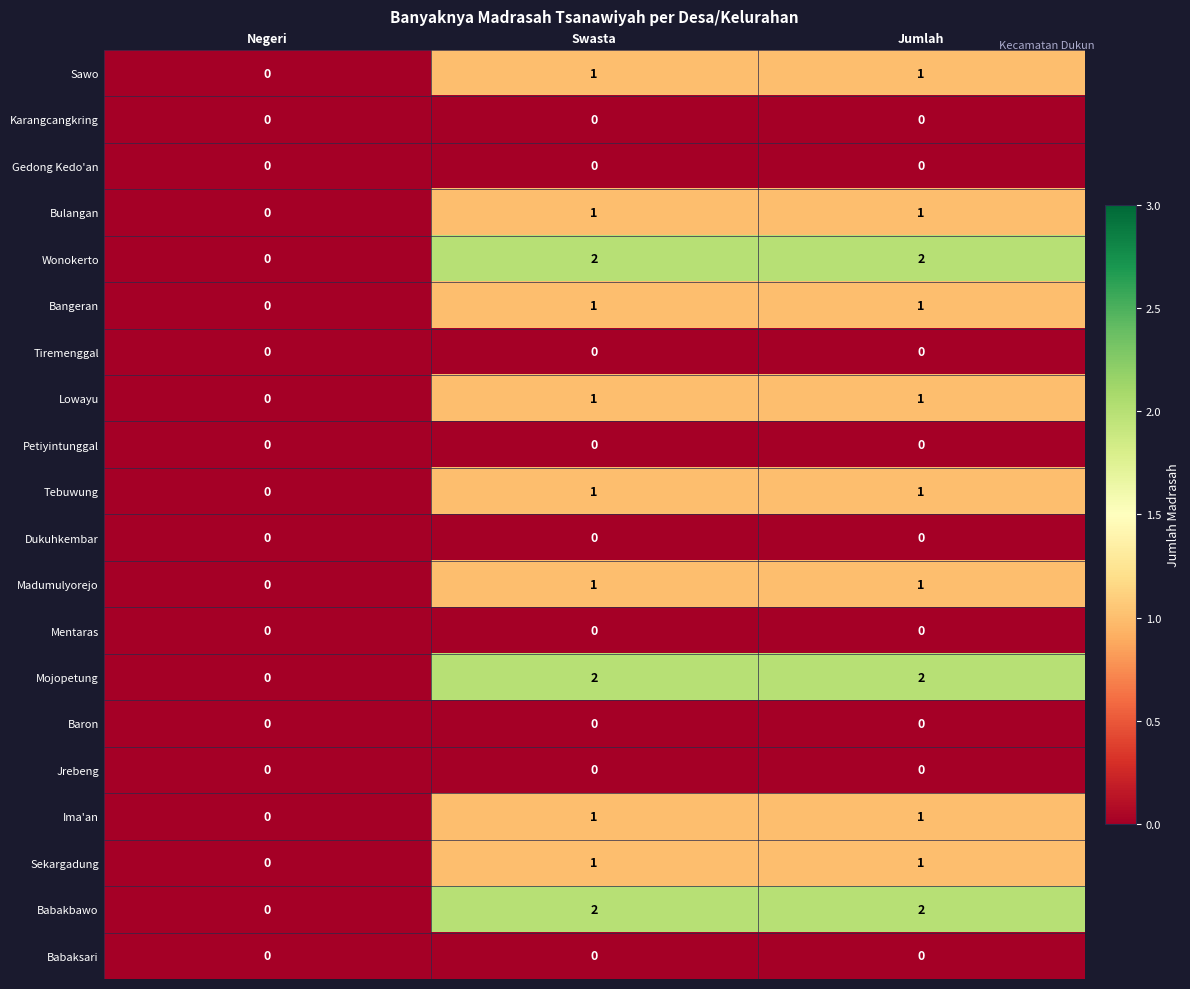

How many Sawo values are between 0 and 1?

3